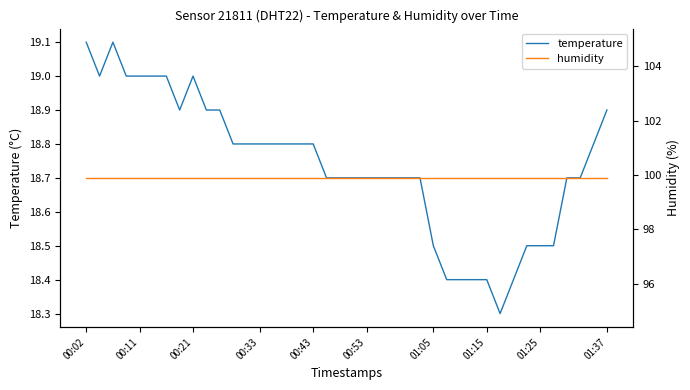

How many interior local valleys does the temperature series have?

3